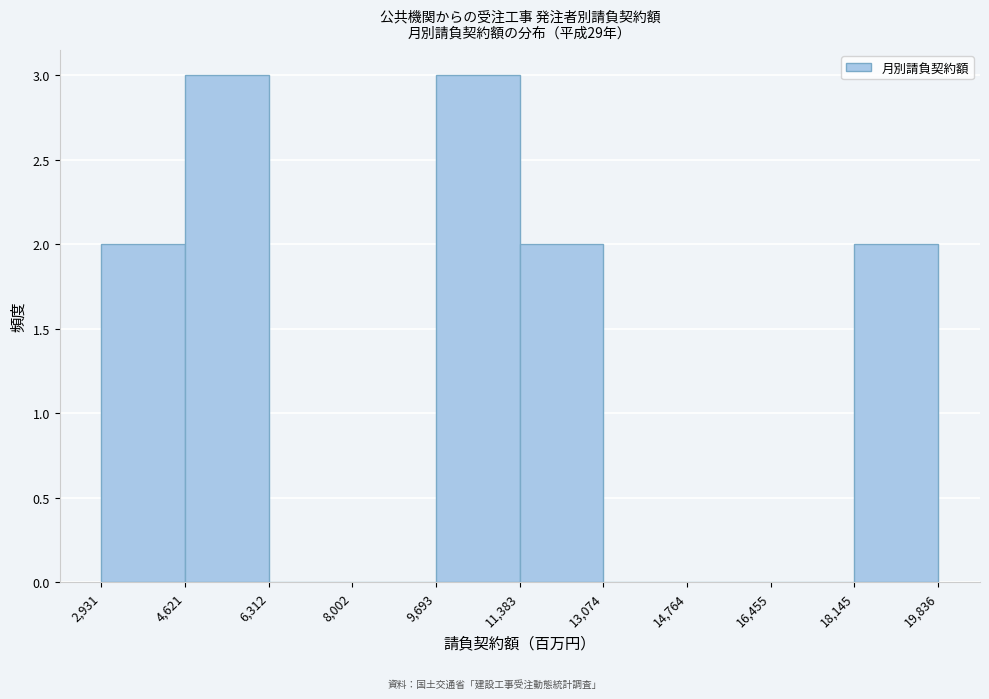

Reading left to right, transcribe this chart: for each bar, give the range it covers on the x-axis and its height. The values are not printed on the chart, so give them approximately, as read against the axis.

2,931 to 4,621: 2
4,621 to 6,312: 3
6,312 to 8,002: 0
8,002 to 9,693: 0
9,693 to 11,383: 3
11,383 to 13,074: 2
13,074 to 14,764: 0
14,764 to 16,455: 0
16,455 to 18,145: 0
18,145 to 19,836: 2